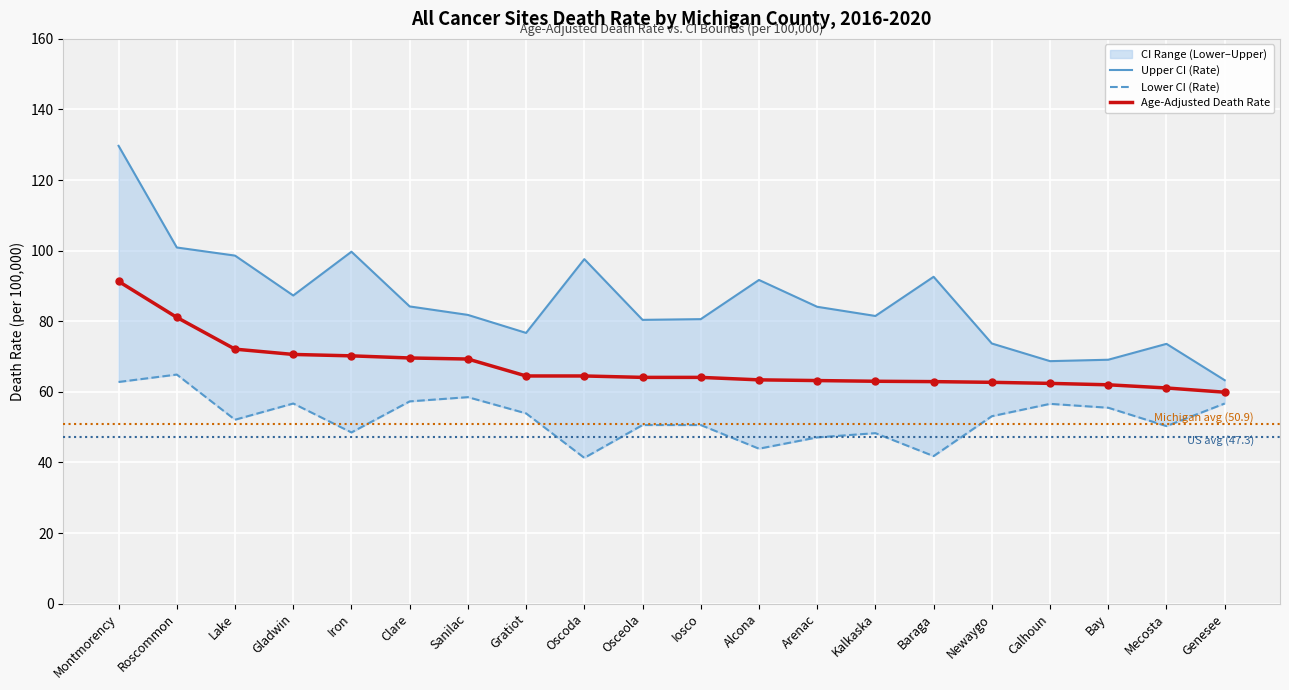

How many values in the Upper CI (Rate) series exceed 84?

10